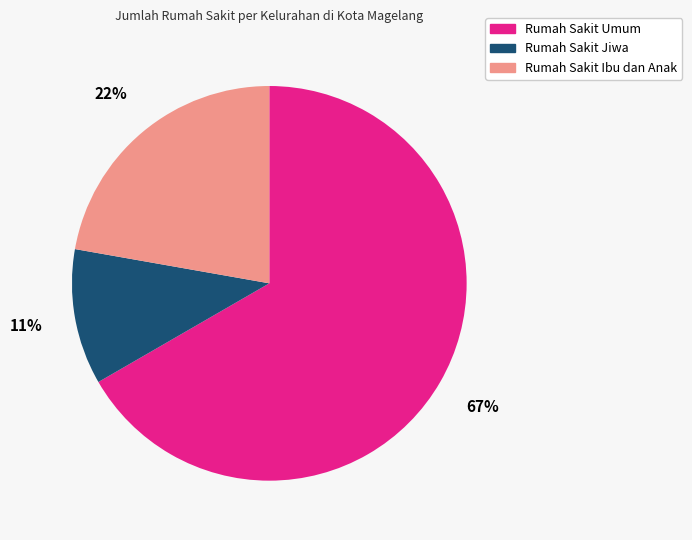

Is there a majority slice in this chart?

Yes